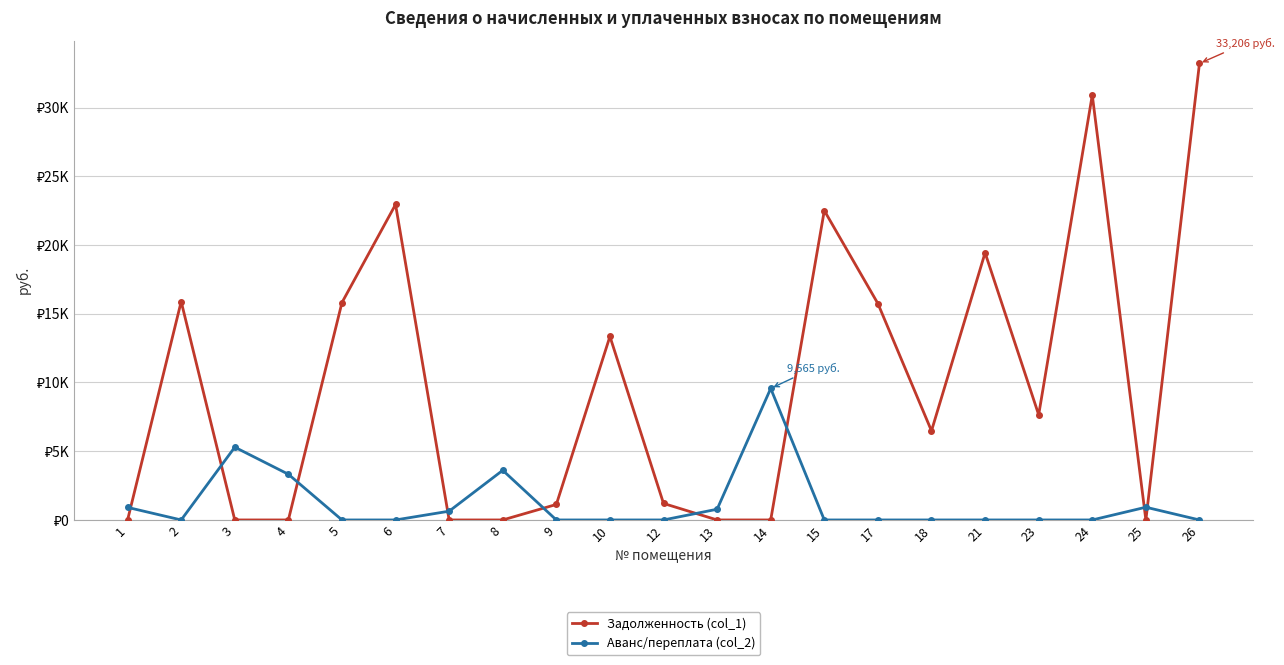

What are all the series names shown in the legend?

Задолженность (col_1), Аванс/переплата (col_2)